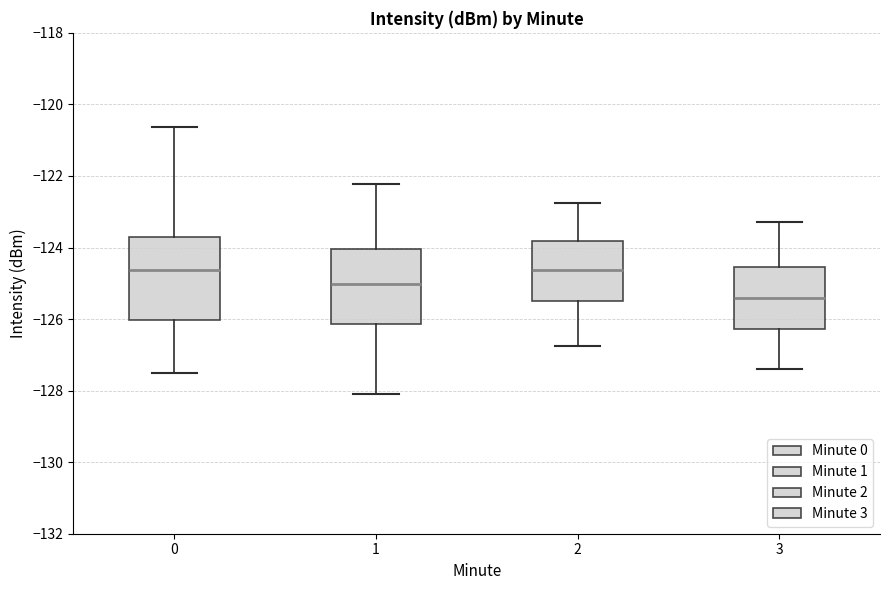

Where is the upper edge of the box at x = 0 on the y-axis? The values are not printed on the chart, so give them approximately, as read against the axis.

-123.8